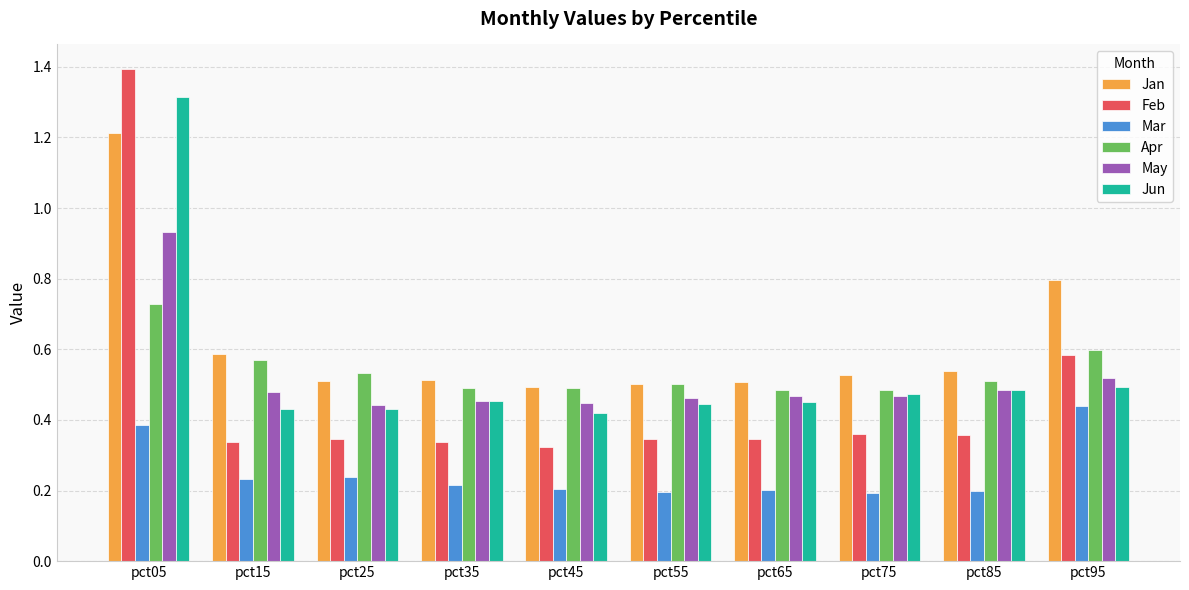

The value of Jun at pct75 is 0.7. True or false?

False